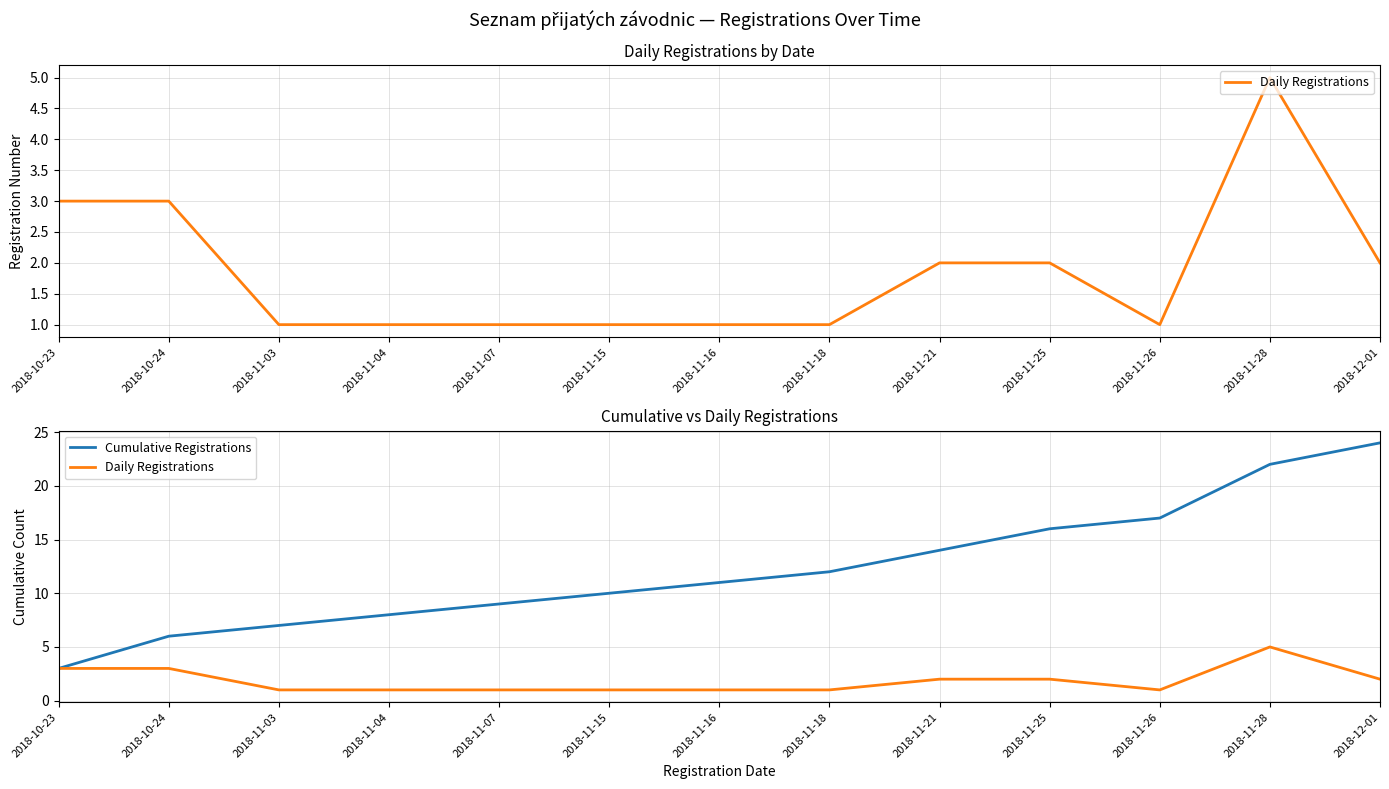

How many interior local peaks does the Daily Registrations series have?

1